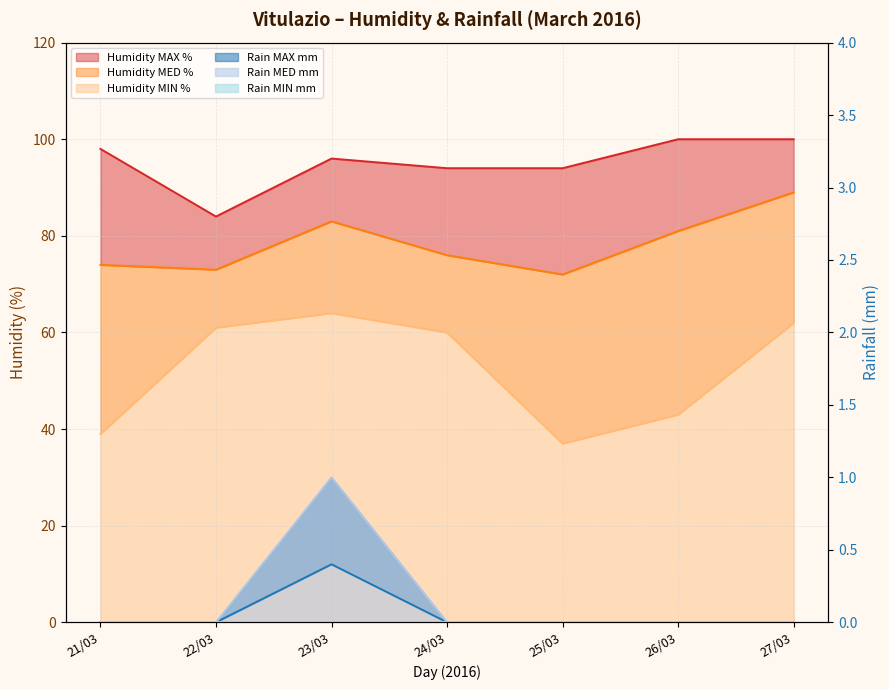

True or false: Humidity MAX % has more than 2 points higher than both neighbors.

False